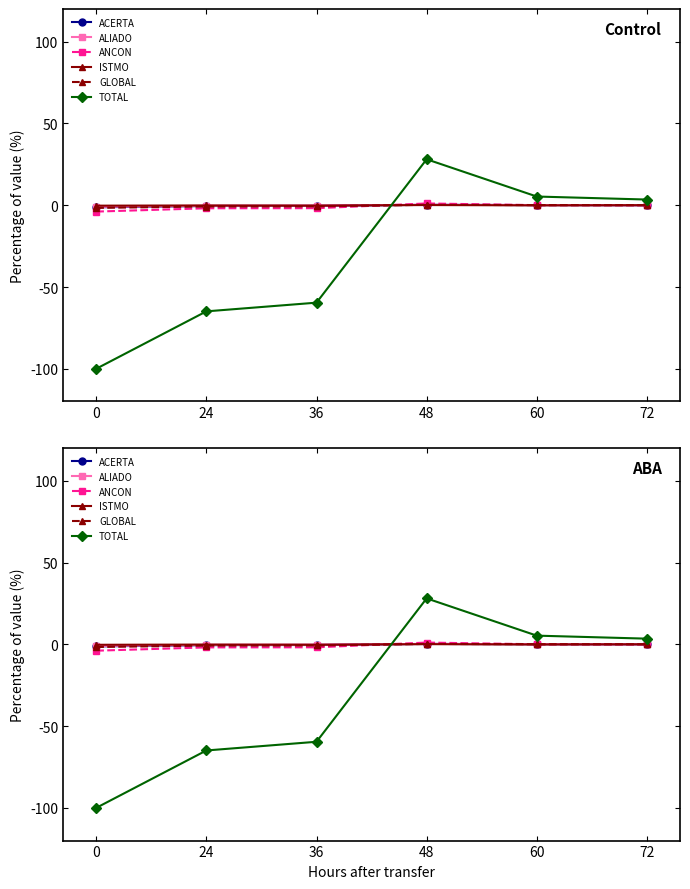

Between which two adjacent categories do ISTMO and ALIADO first intersect?

24 and 36